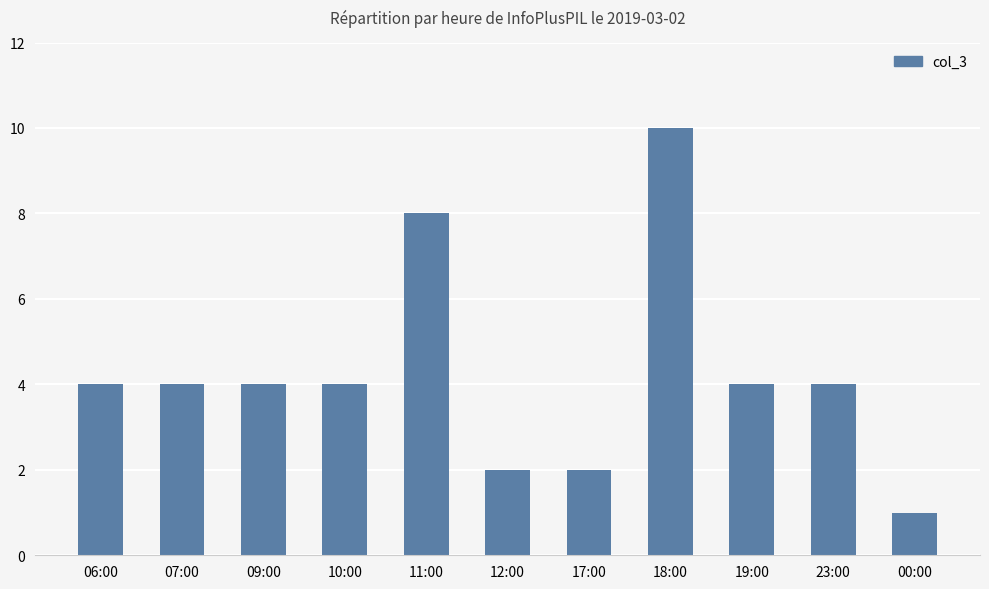

Which label corresponds to the largest value in the chart?

18:00